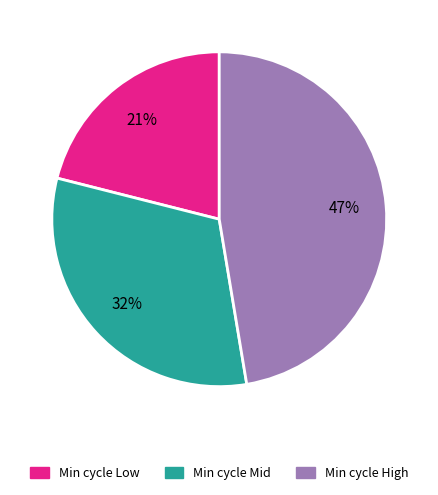

What is the ratio of the value at Min cycle Mid to the value at Min cycle High?

0.7